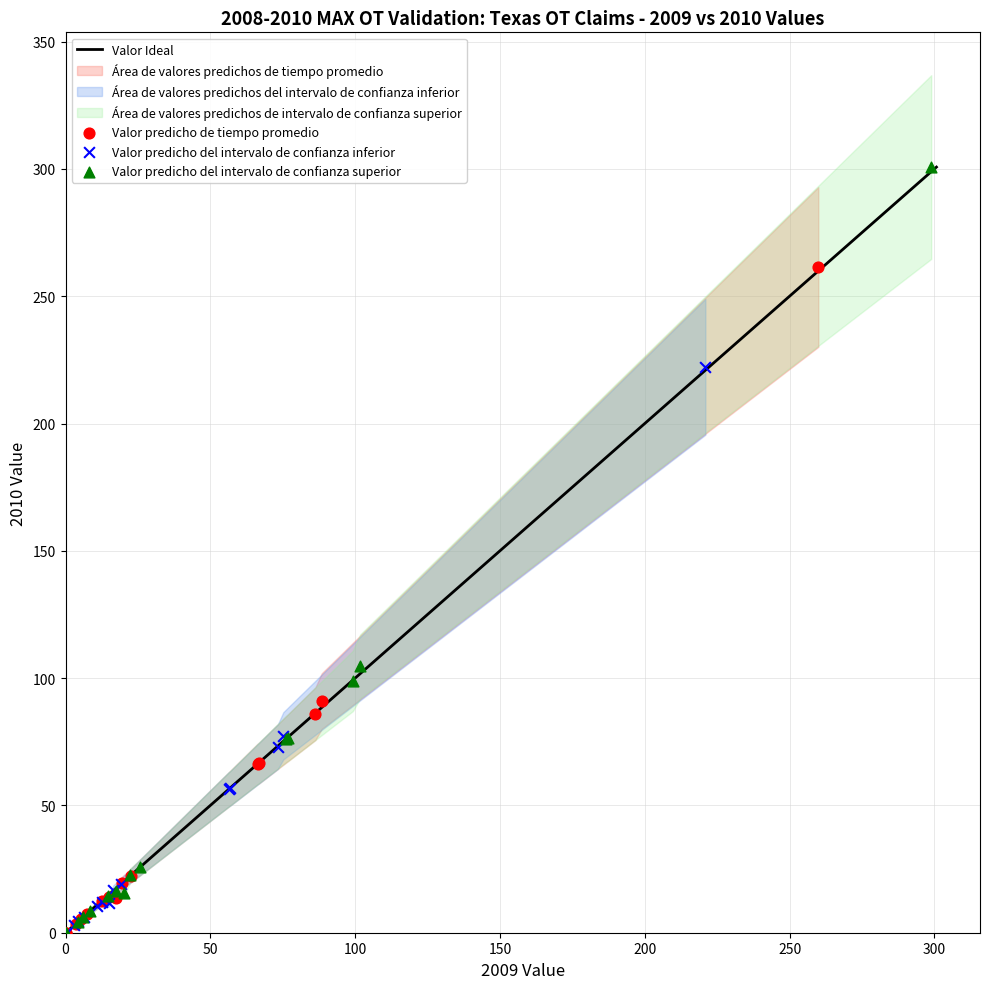

Which series has the largest Y range (max minus min)?

Valor predicho del intervalo de confianza superior